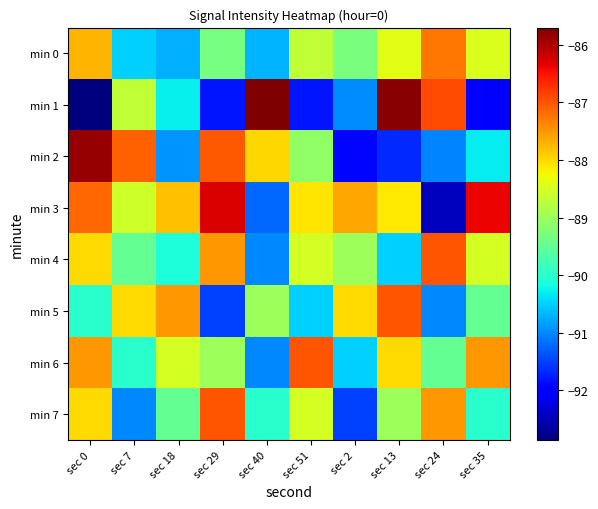

What is the total value across all series at sec 7?

-713.4